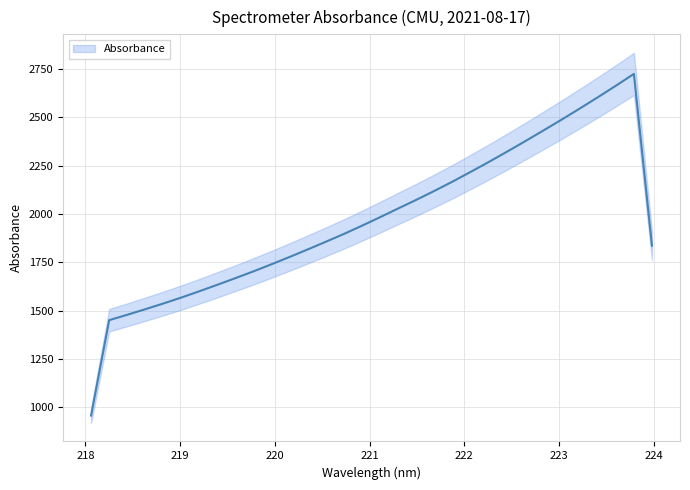

List the labels in order of value, largest first.

223.9802, 223.7895, 223.5987, 223.408, 223.2172, 223.0264, 222.8355, 222.6447, 222.4538, 222.263, 222.0721, 221.8812, 221.6902, 221.4993, 221.3083, 221.1174, 220.9264, 220.7354, 220.5444, 220.3533, 220.1623, 219.9712, 219.7801, 219.589, 219.3979, 219.2067, 219.0156, 218.8244, 218.6332, 218.442, 218.2508, 218.0596